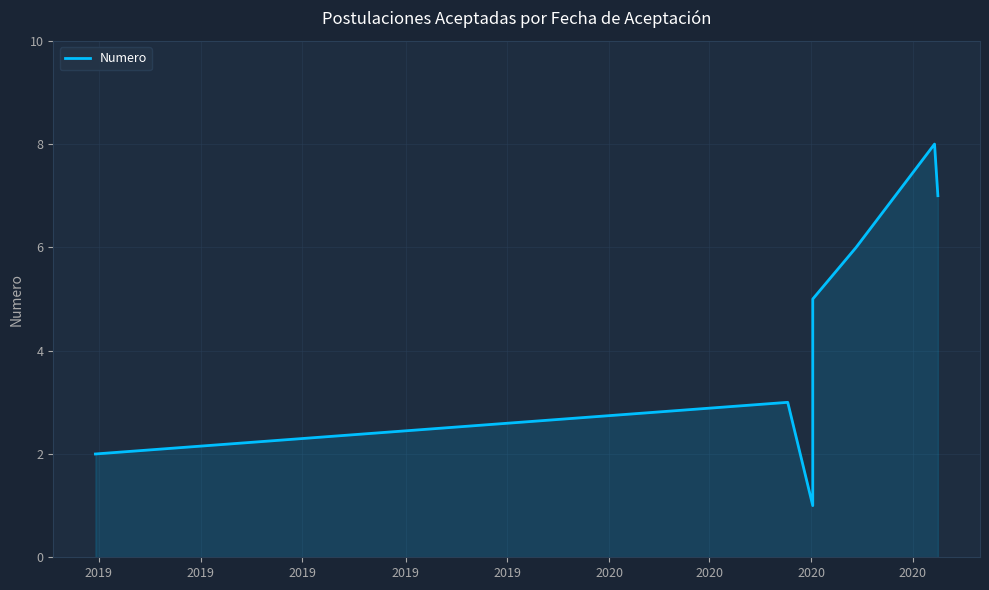

Approximately how many times larger is the value at 2020 compared to 2019?

3.0